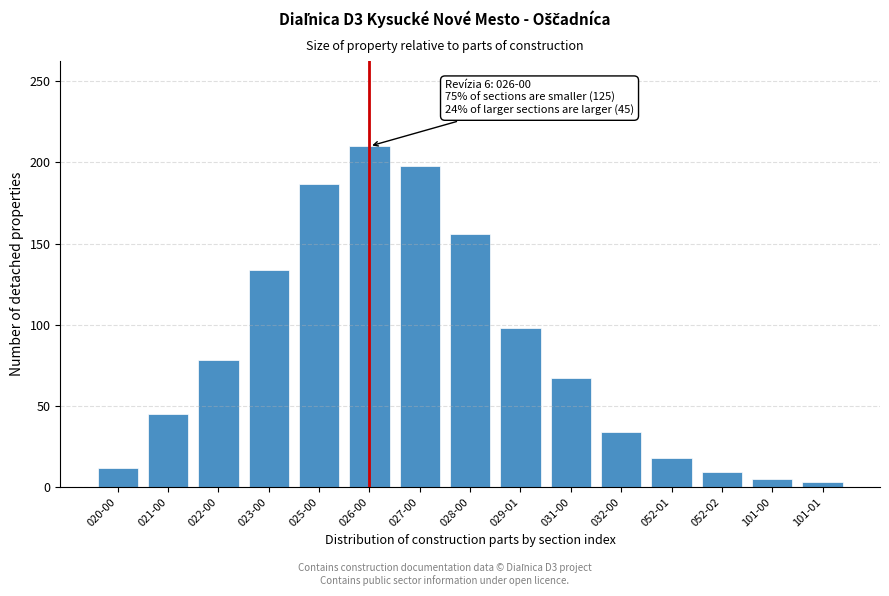

Reading left to right, extract all data points from this chart.

12	45	78	134	187	210	198	156	98	67	34	18	9	5	3